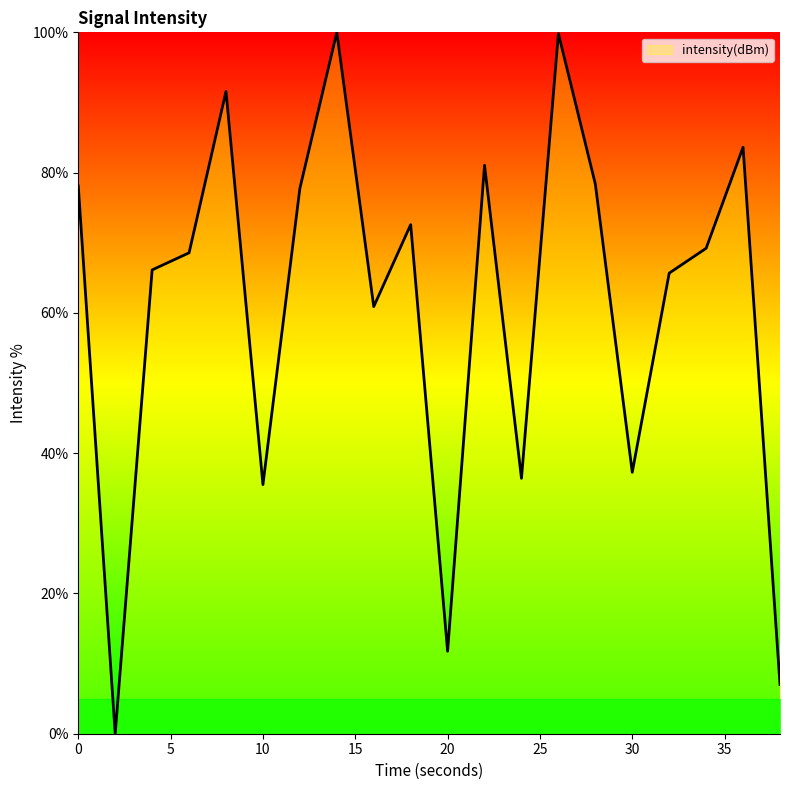

How many values exceed 69?

10